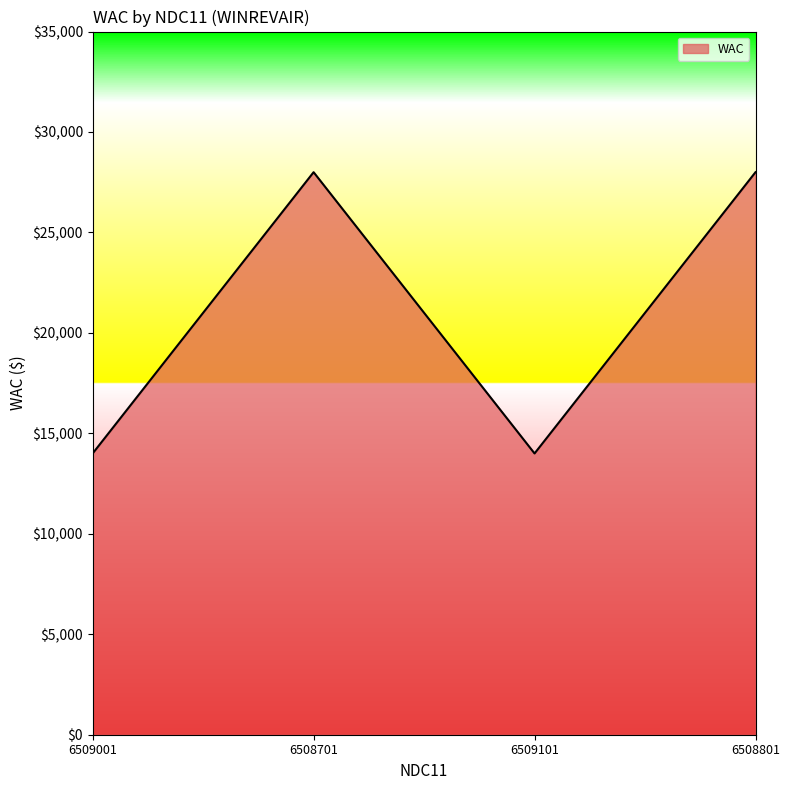

Is it true that the value at 6509101 is 6598?

False